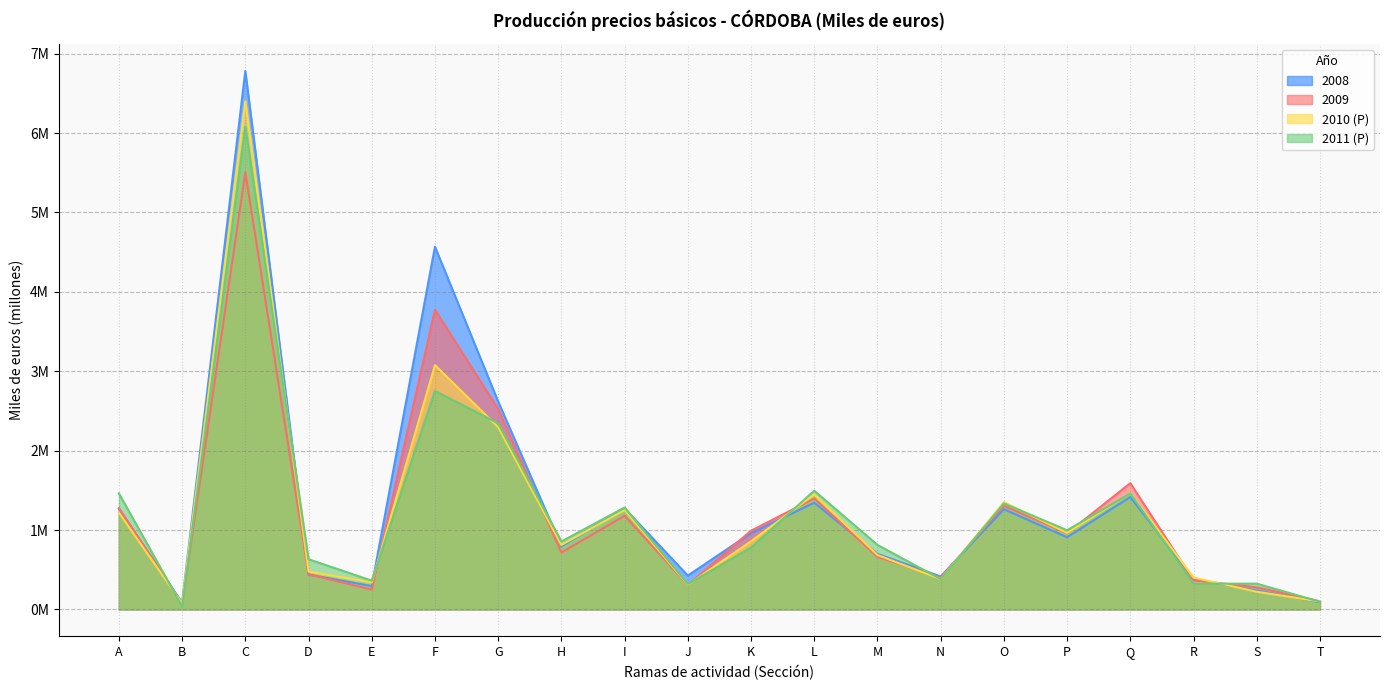

What is the value of the 2009 point at the 13th from the left?

0.7